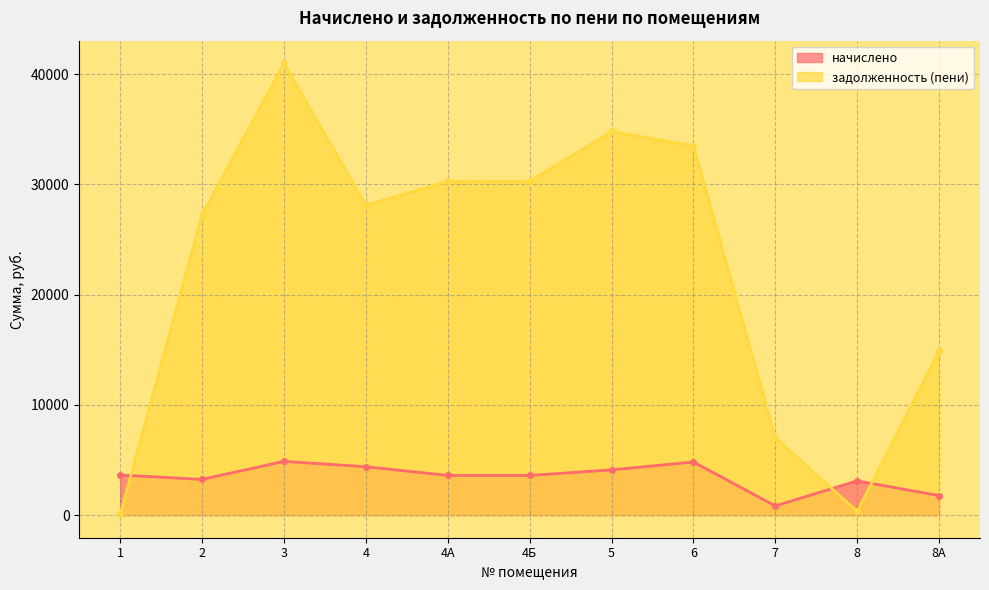

Rank the series by their average value, from lowest to highest.

начислено, задолженность (пени)